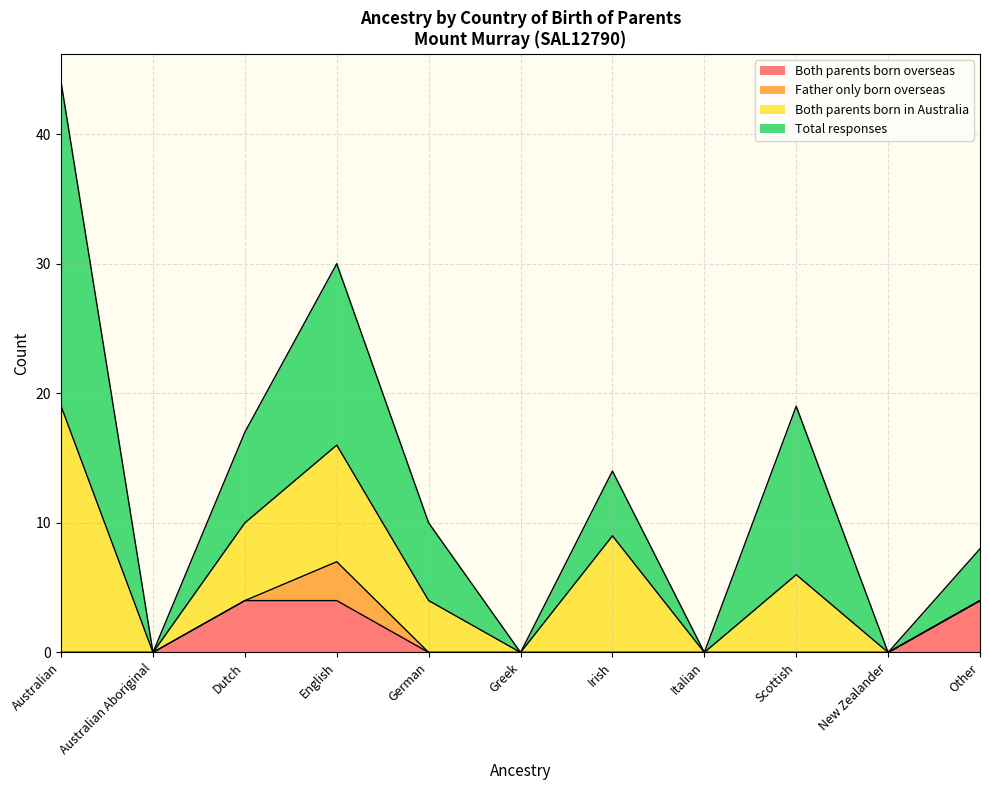

True or false: Total responses has more than 2 interior local peaks.

True